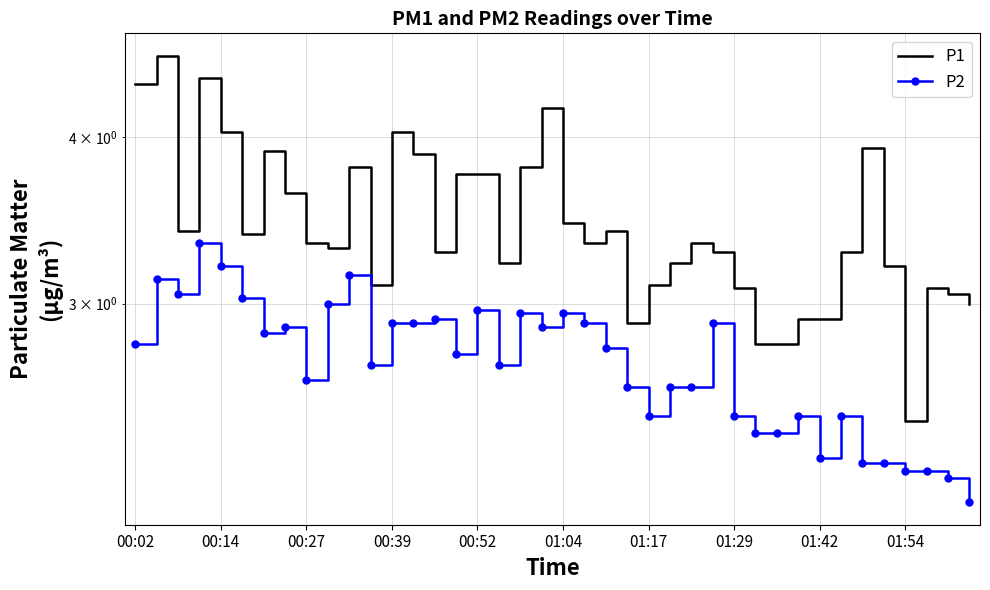

How many series are shown in this chart?

2